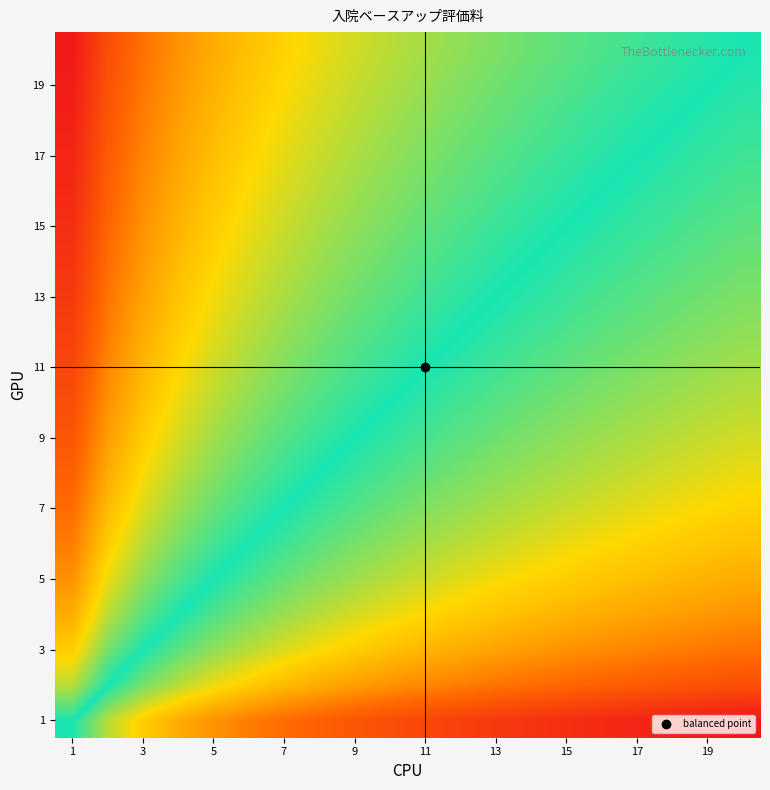

What is the minimum value shown in the chart?

-3.0